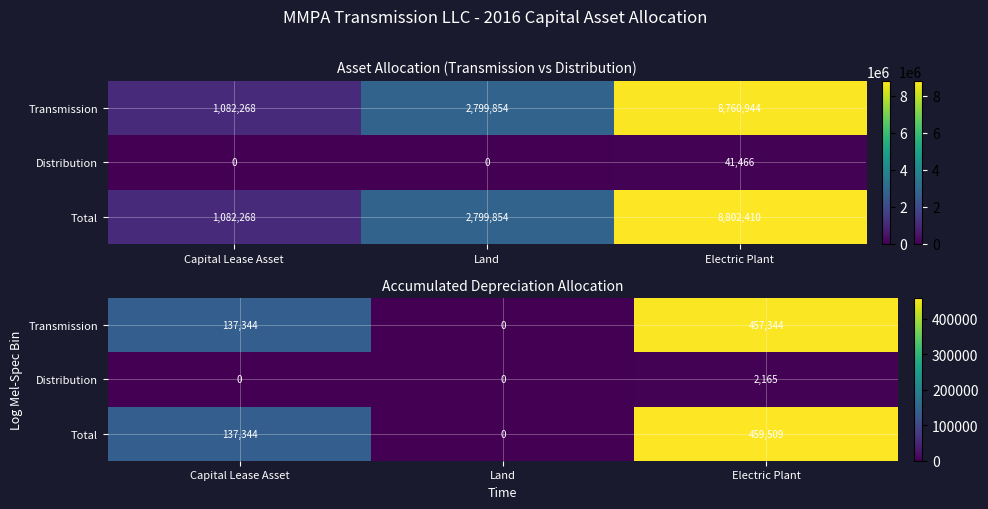

Where does the Total series first go above 137344?

Electric Plant